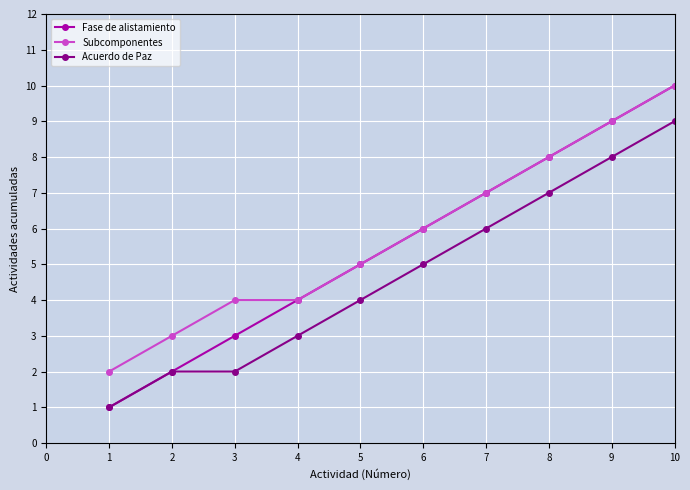

What is the smallest value displayed?

1